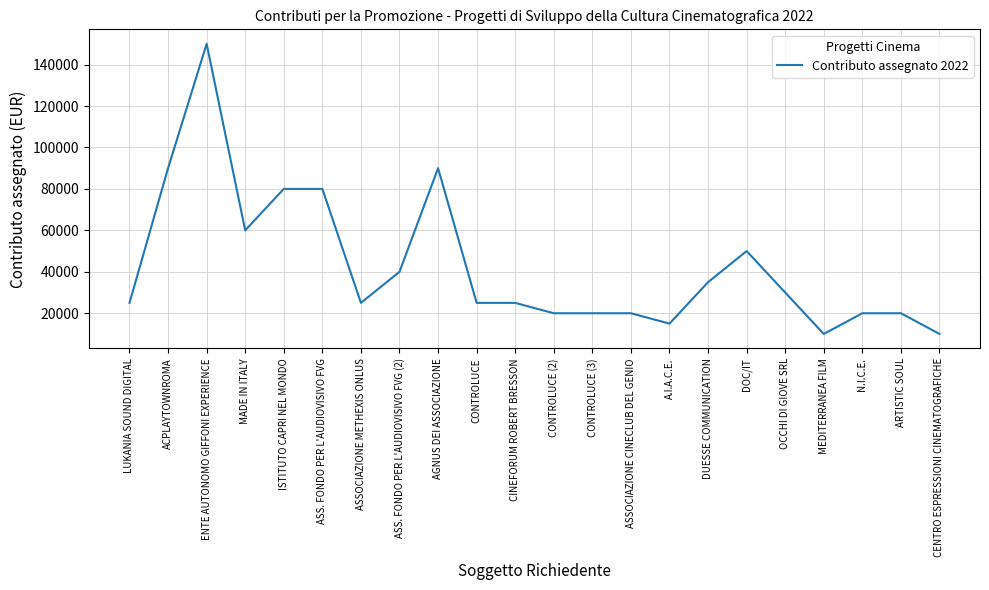

Reading left to right, list all the values displayed in this chart.

LUKANIA SOUND DIGITAL=25000	ACPLAYTOWNROMA=90000	ENTE AUTONOMO GIFFONI EXPERIENCE=150000	MADE IN ITALY=60000	ISTITUTO CAPRI NEL MONDO=80000	ASS. FONDO PER L'AUDIOVISIVO FVG=80000	ASSOCIAZIONE METHEXIS ONLUS=25000	ASS. FONDO PER L'AUDIOVISIVO FVG (2)=40000	AGNUS DEI ASSOCIAZIONE=90000	CONTROLUCE=25000	CINEFORUM ROBERT BRESSON=25000	CONTROLUCE (2)=20000	CONTROLUCE (3)=20000	ASSOCIAZIONE CINECLUB DEL GENIO=20000	A.I.A.C.E.=15000	DUESSE COMMUNICATION=35000	DOC/IT=50000	OCCHI DI GIOVE SRL=30000	MEDITERRANEA FILM=10000	N.I.C.E.=20000	ARTISTIC SOUL=20000	CENTRO ESPRESSIONI CINEMATOGRAFICHE=10000